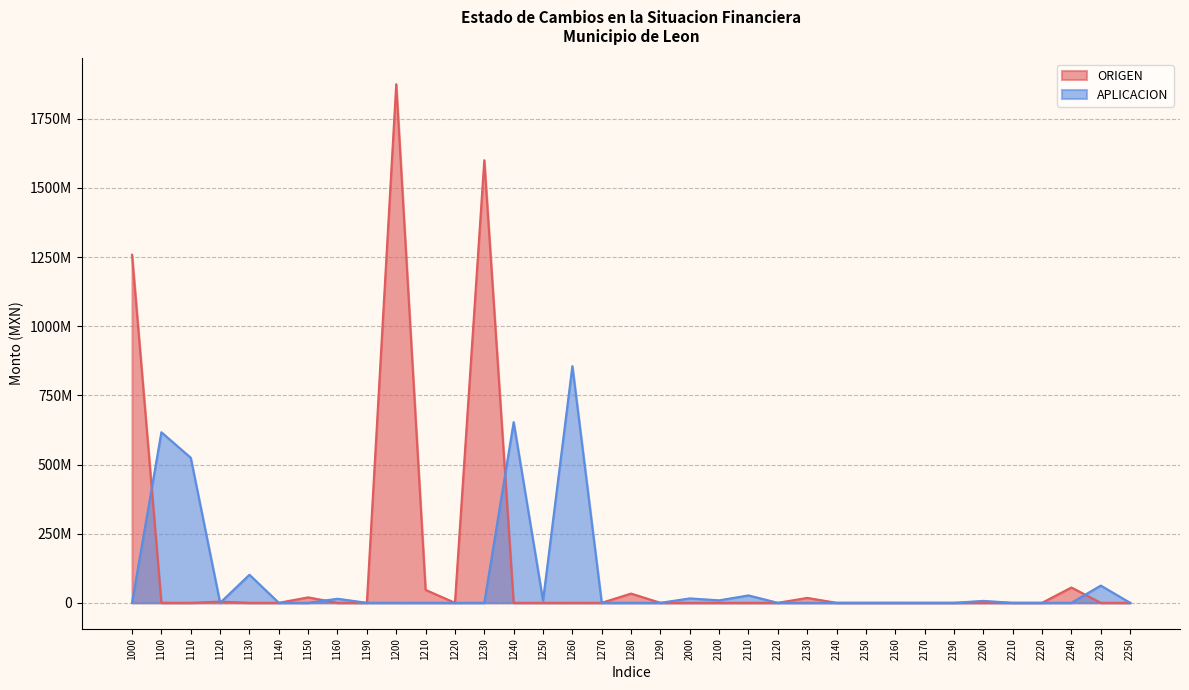

The value of APLICACION at 2240 is 386991462.6. True or false?

False